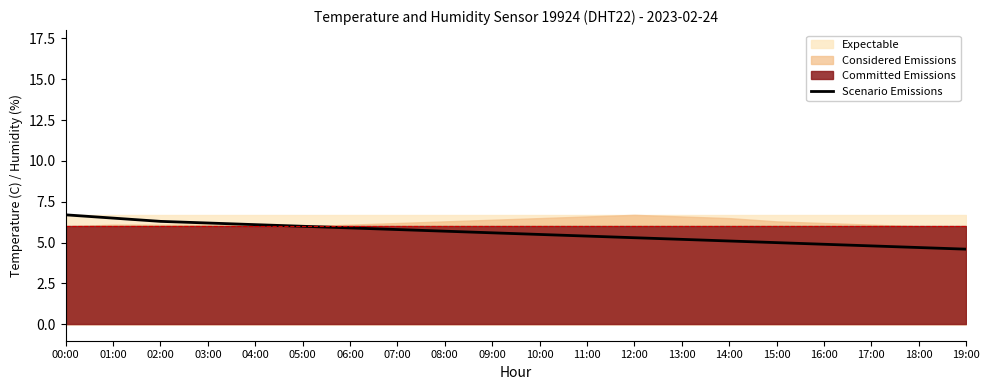

What is the value of the 12th point from the left?

5.4